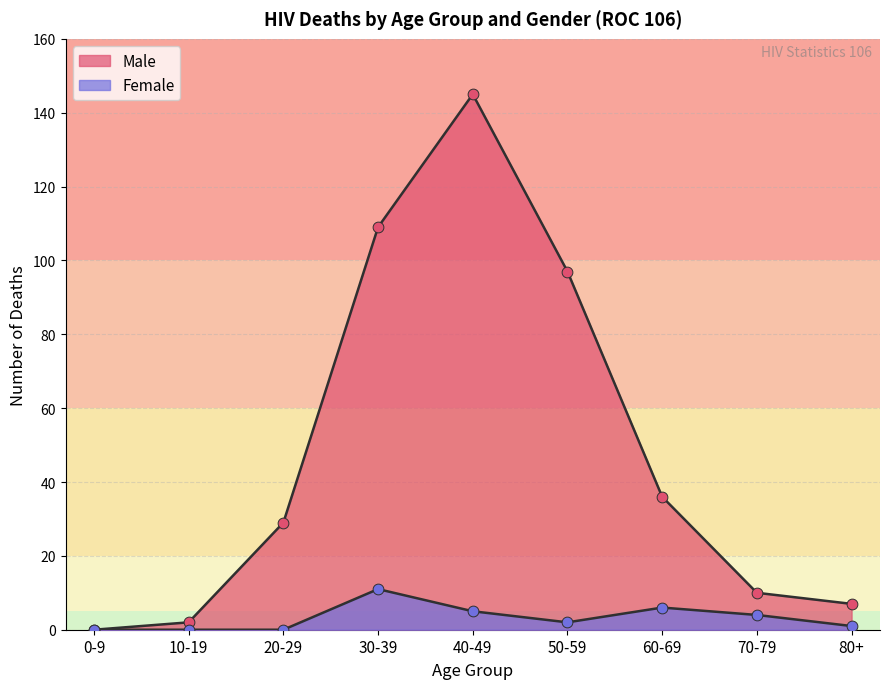

At how many categories does at least one series exceed 81?

3